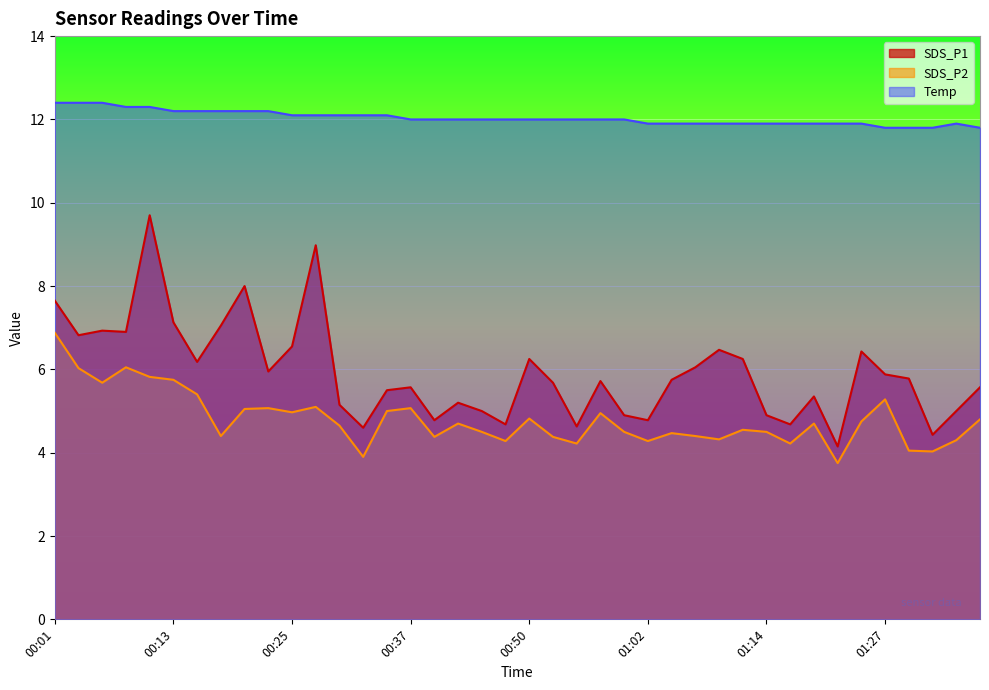

True or false: SDS_P2 and SDS_P1 cross at least once.

False